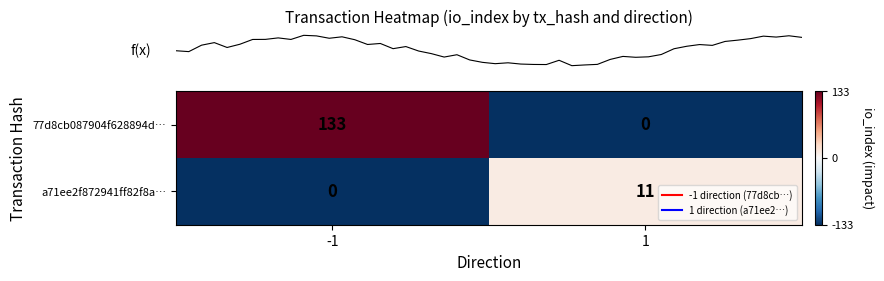

Which series has the largest total across all categories?

77d8cb087904f628894d…